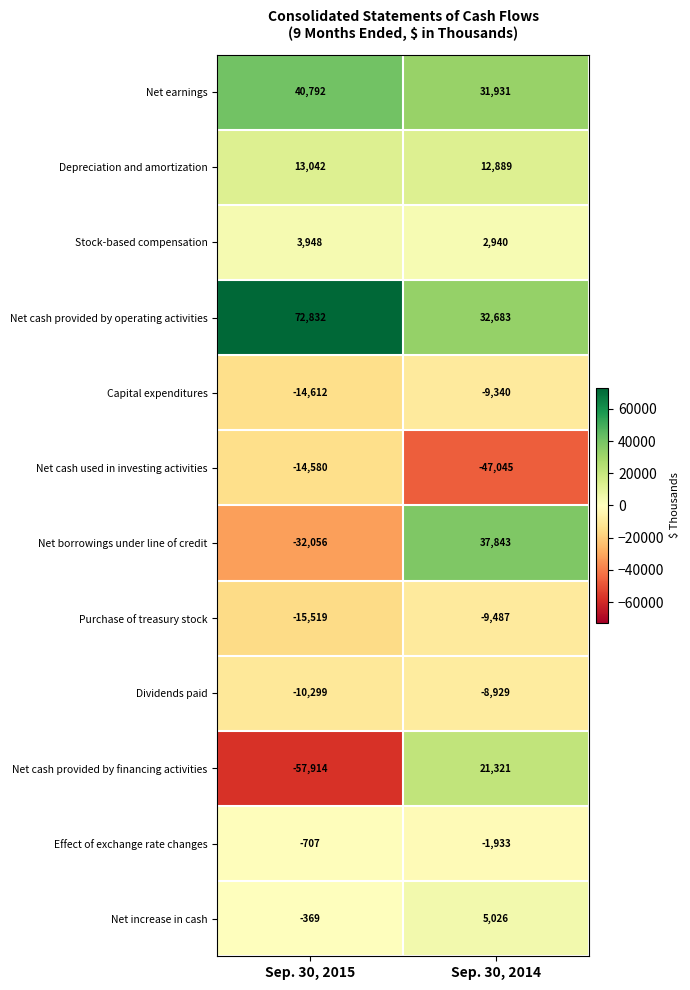

What is the difference between the maximum and minimum values in the Purchase of treasury stock series?

6032